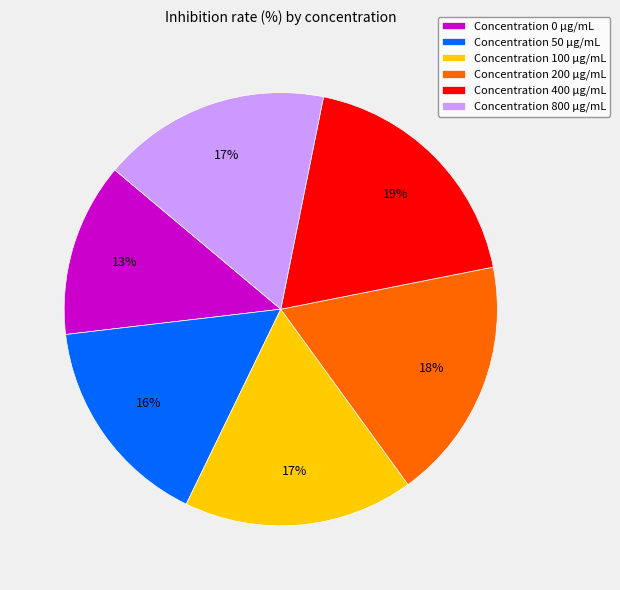

To the nearest percent, what percentage of the pie is Concentration 200 µg/mL?

18%